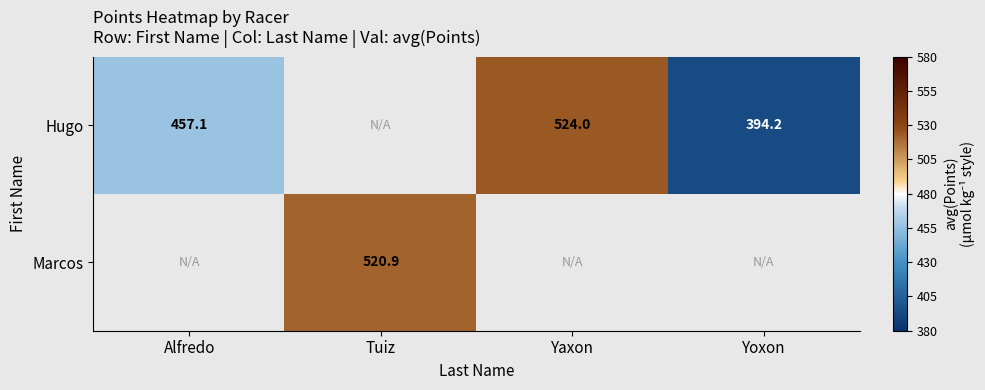

At how many categories does at least one series exceed 515?

2